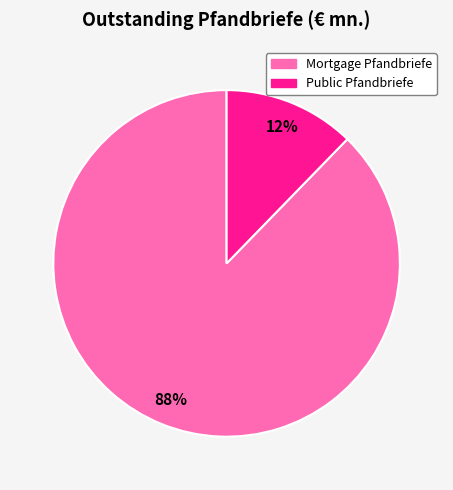

Combined, do Mortgage Pfandbriefe and Public Pfandbriefe account for over 50%?

Yes